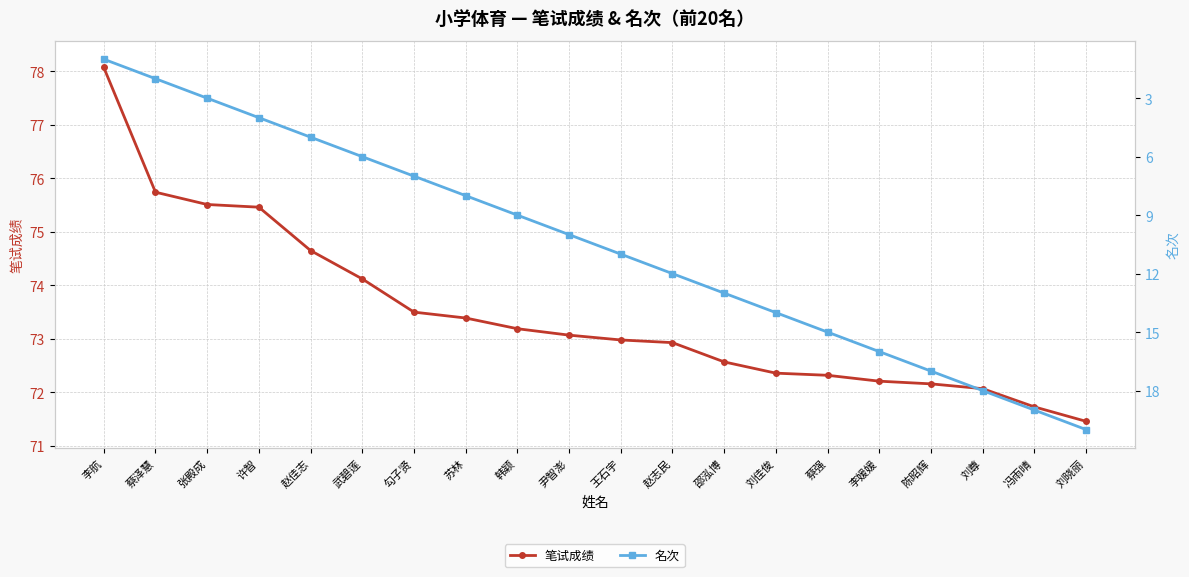

Which has a higher value, 苏林 or 李航?

李航